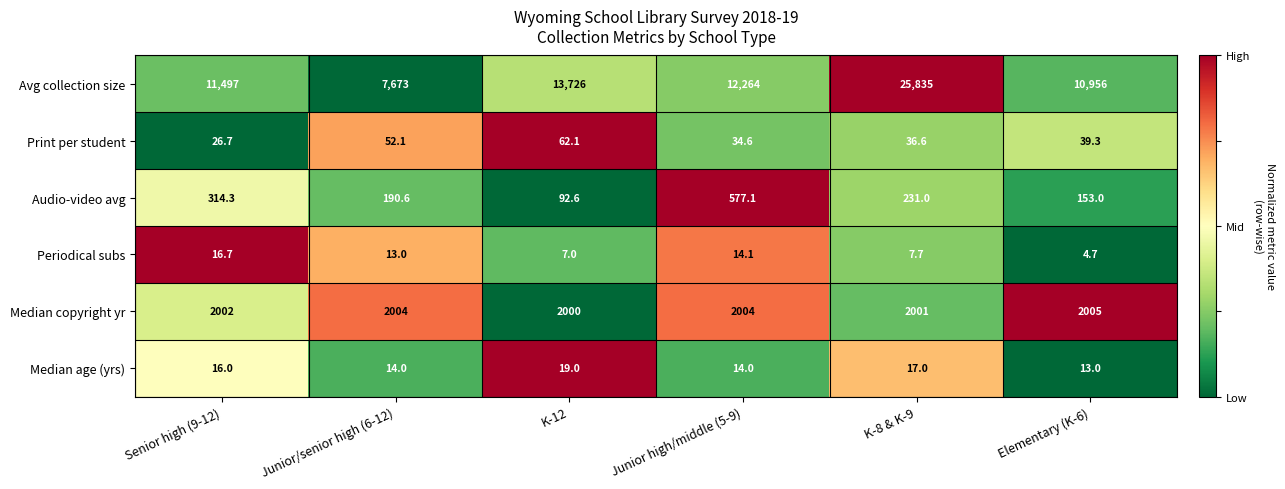

Which series has the largest range (max minus min)?

Avg collection size